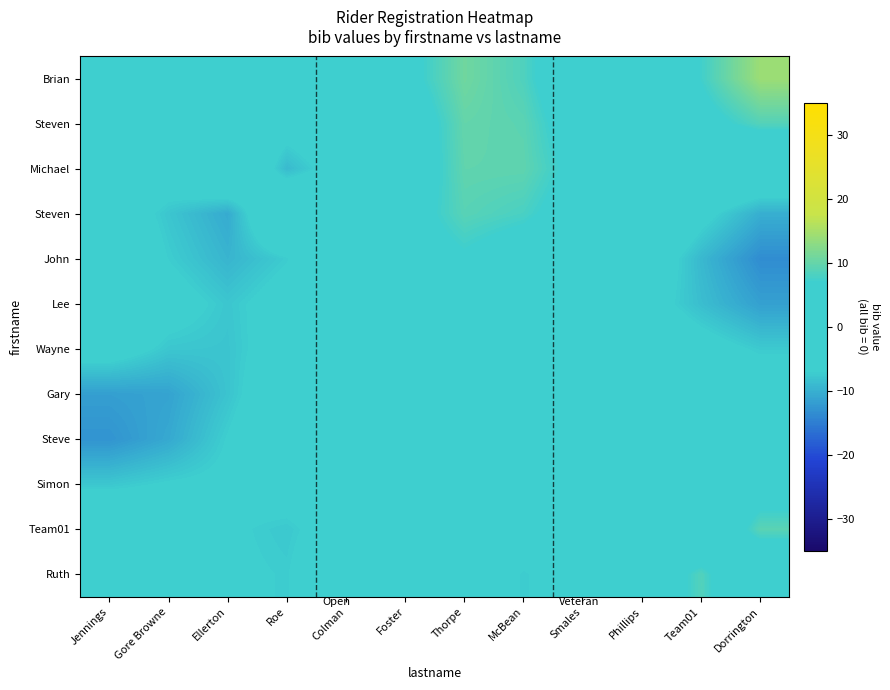

Which label corresponds to the smallest value in the chart?

Dorrington